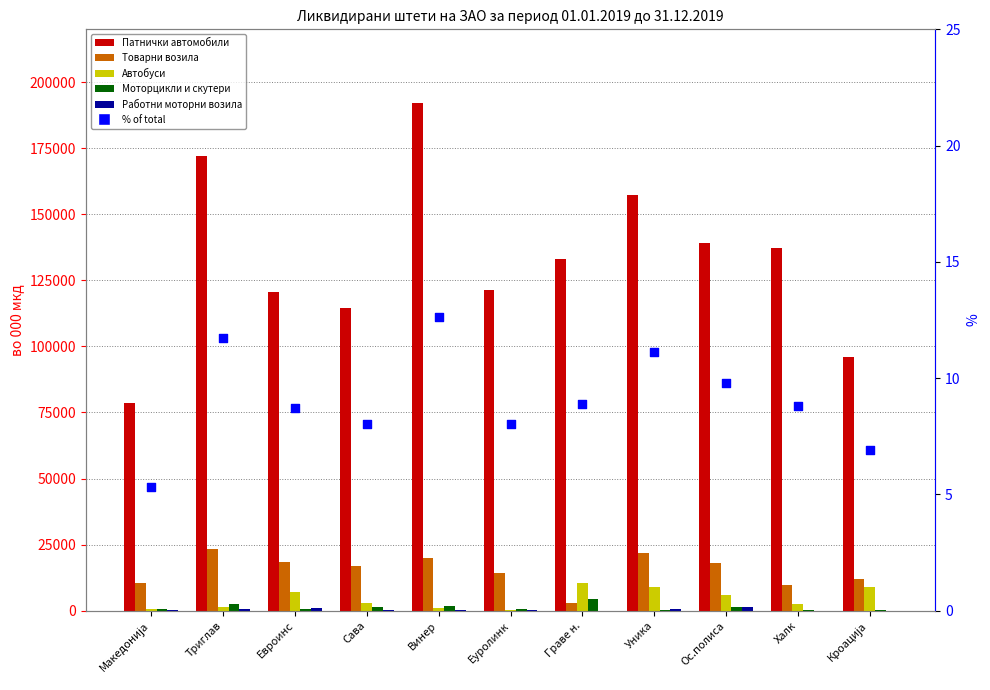

Is the value of Работни моторни возила at Еуролинк greater than the value of Автобуси at Халк?

No